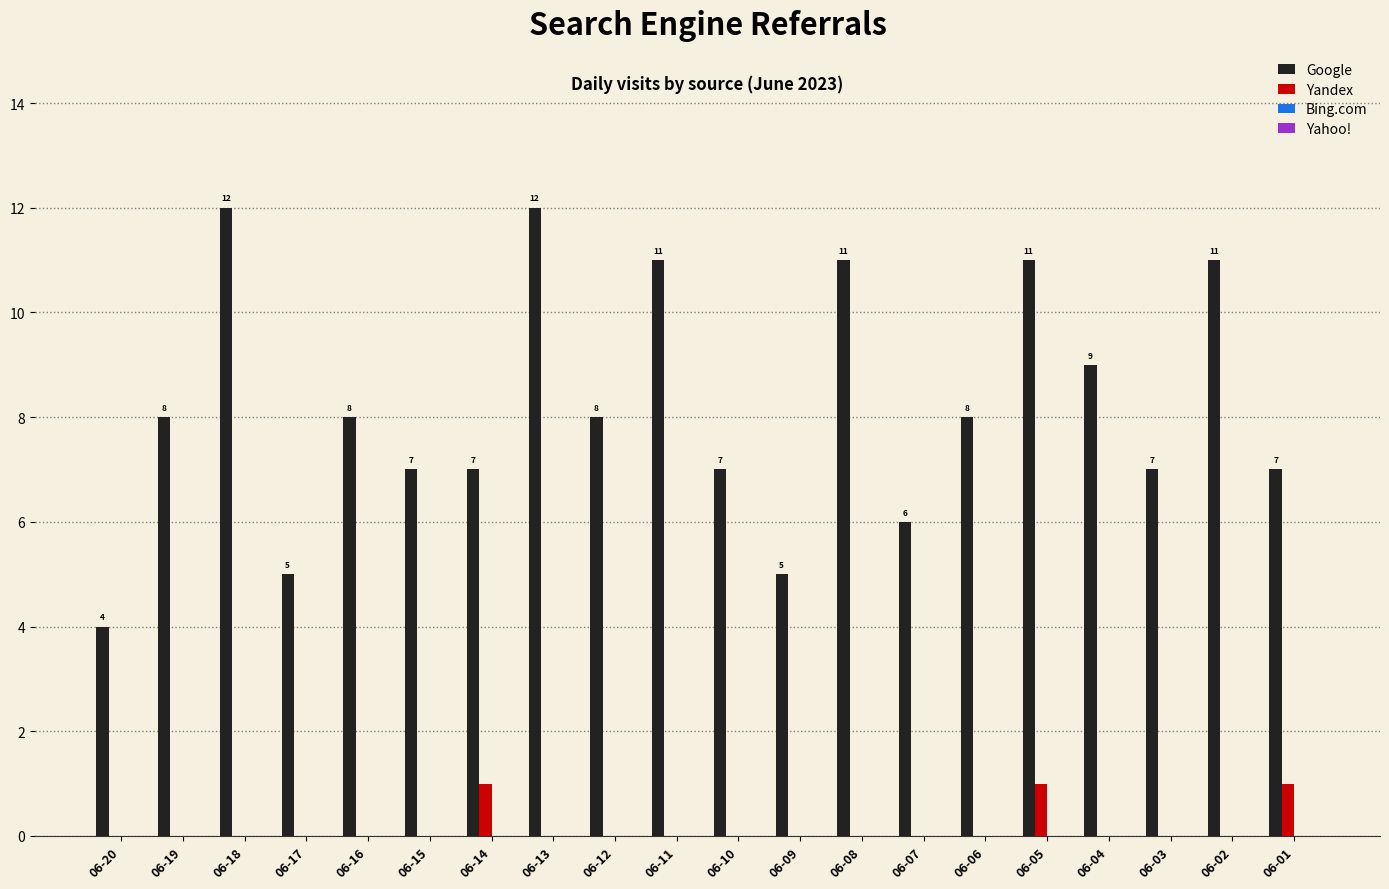

The value of Yandex at 06-20 is -1. True or false?

False